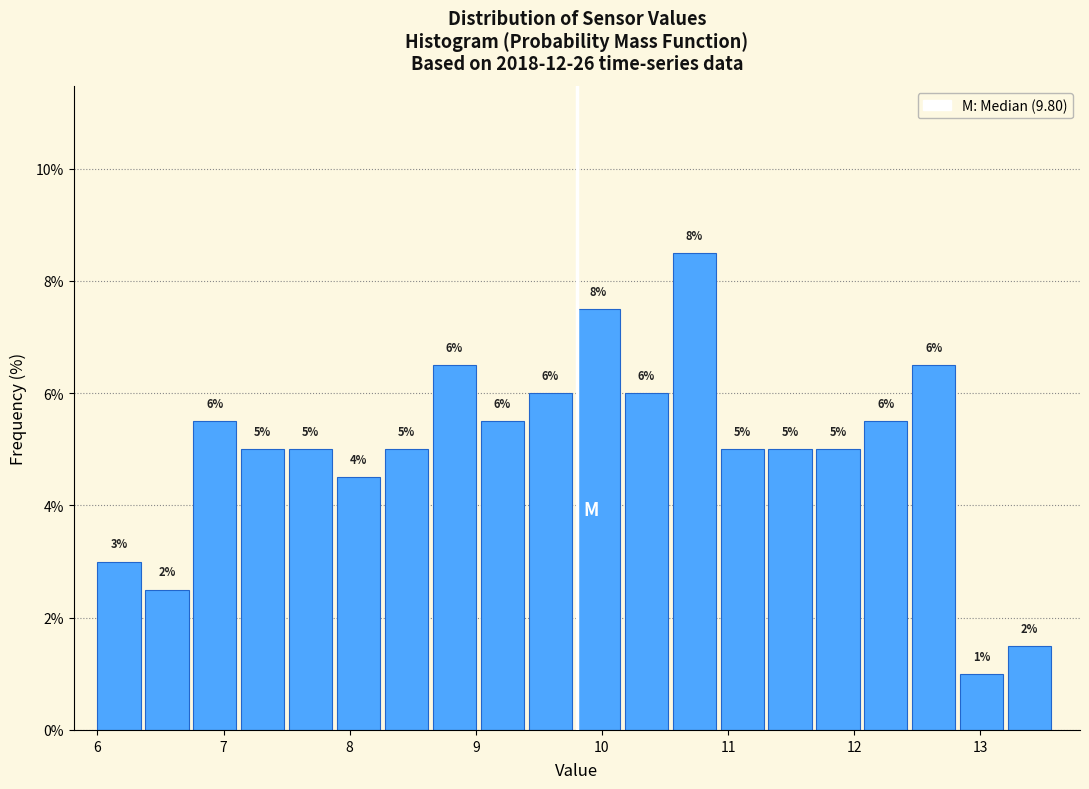

Read against the x-axis, roughly where is the centre of the tallest bar?

10.7